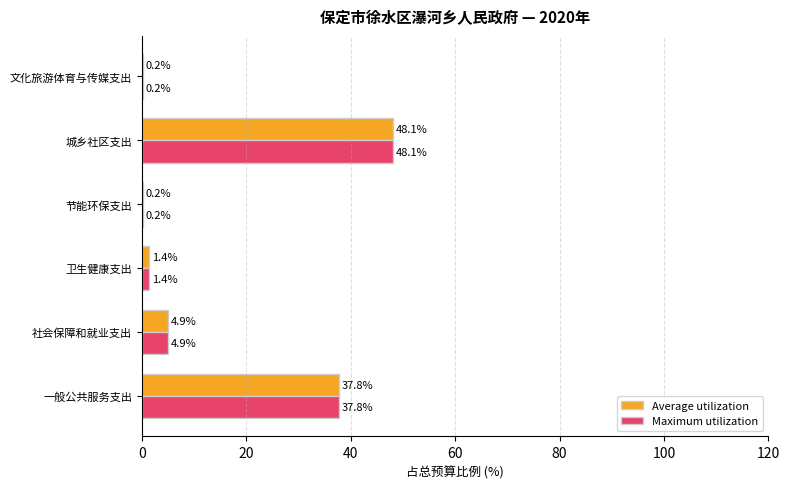

At which category is the sum across all series the highest?

城乡社区支出